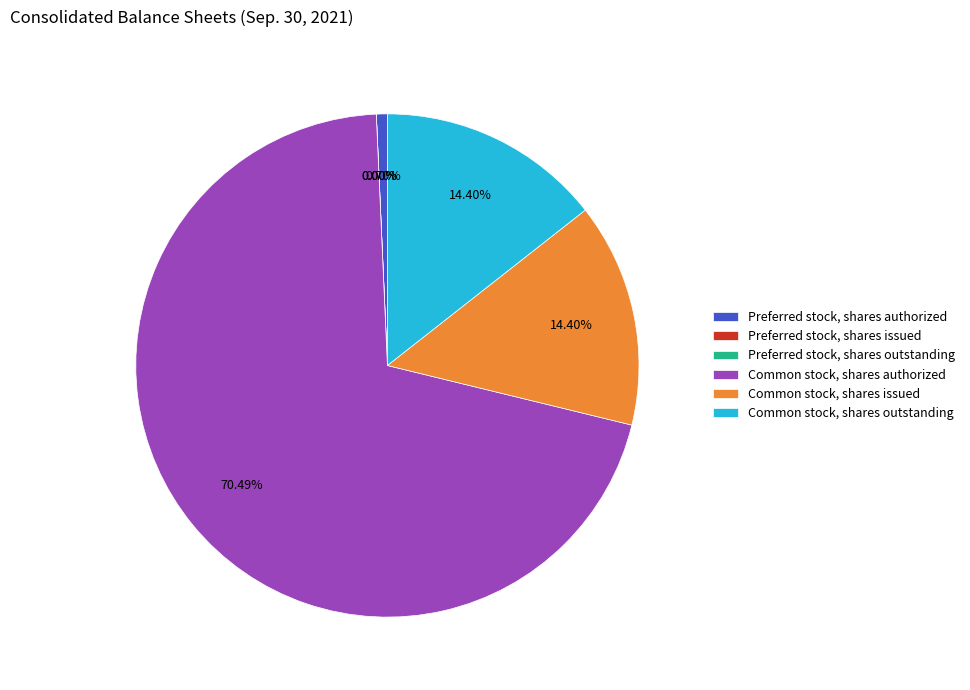

How many slices are in this pie chart?

6